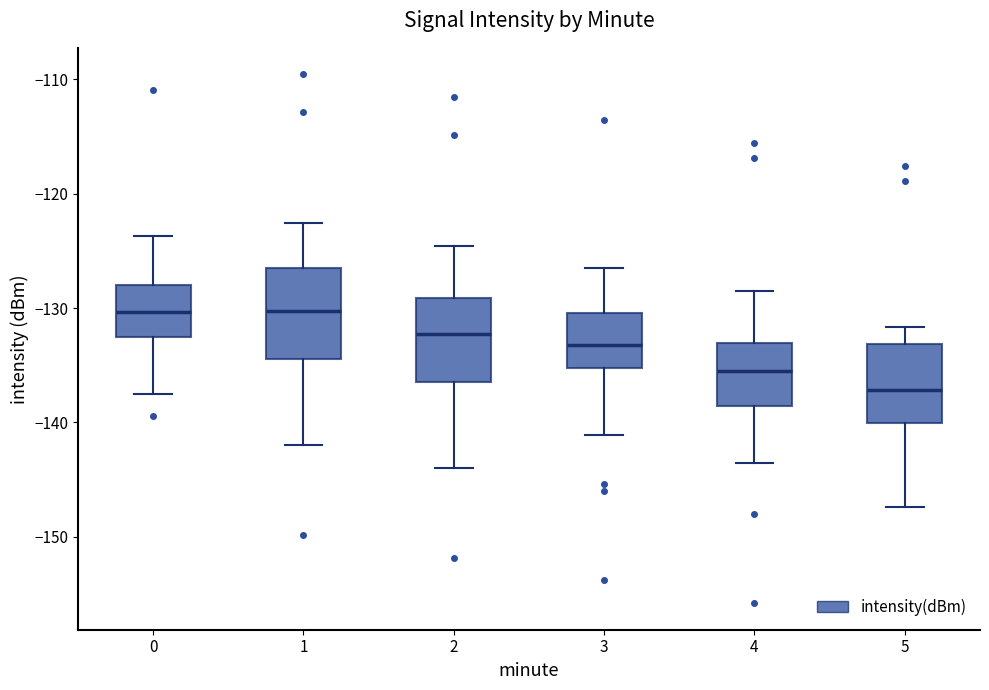

Reading left to right, read every box against the y-axis: the position of its median line, the range the box covers, and the ends of its whiskers. The values are not printed on the chart, so give them approximately, as read against the axis.

0: median -130, box -133 to -128, whiskers -138 to -124
1: median -130, box -134 to -126, whiskers -142 to -123
2: median -132, box -136 to -129, whiskers -144 to -125
3: median -133, box -135 to -130, whiskers -141 to -127
4: median -136, box -139 to -133, whiskers -144 to -129
5: median -137, box -140 to -133, whiskers -147 to -132